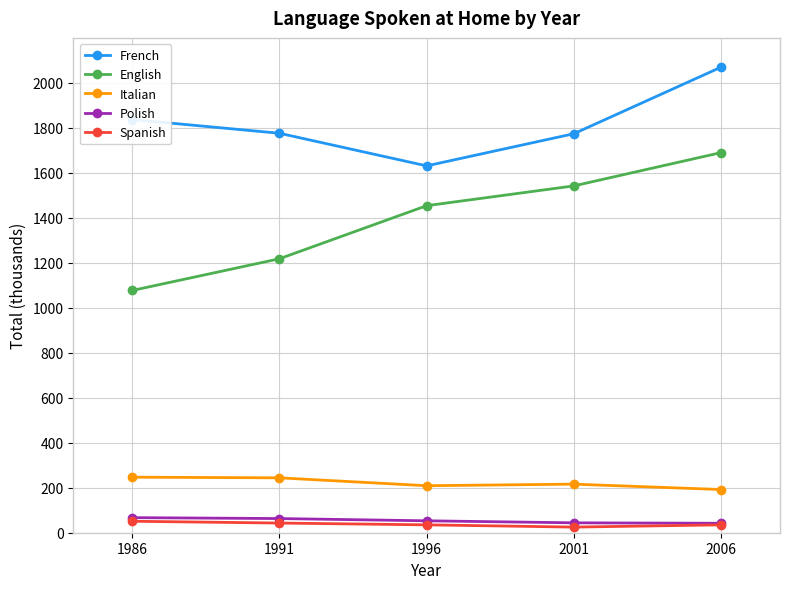

At which label is English closest to 1383?

1996